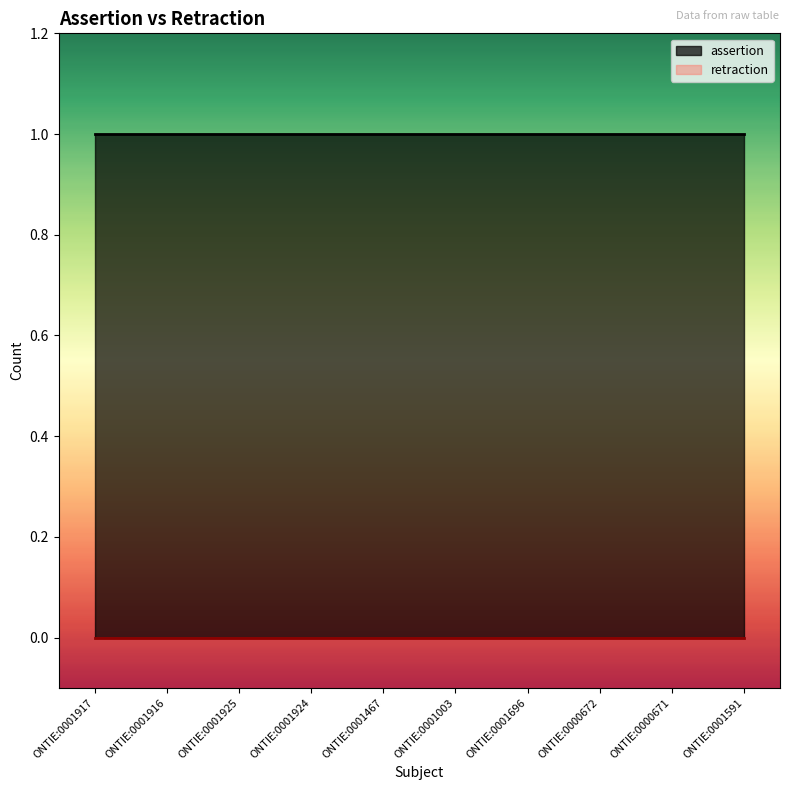

List the series in order of their overall mean, lowest first.

retraction, assertion